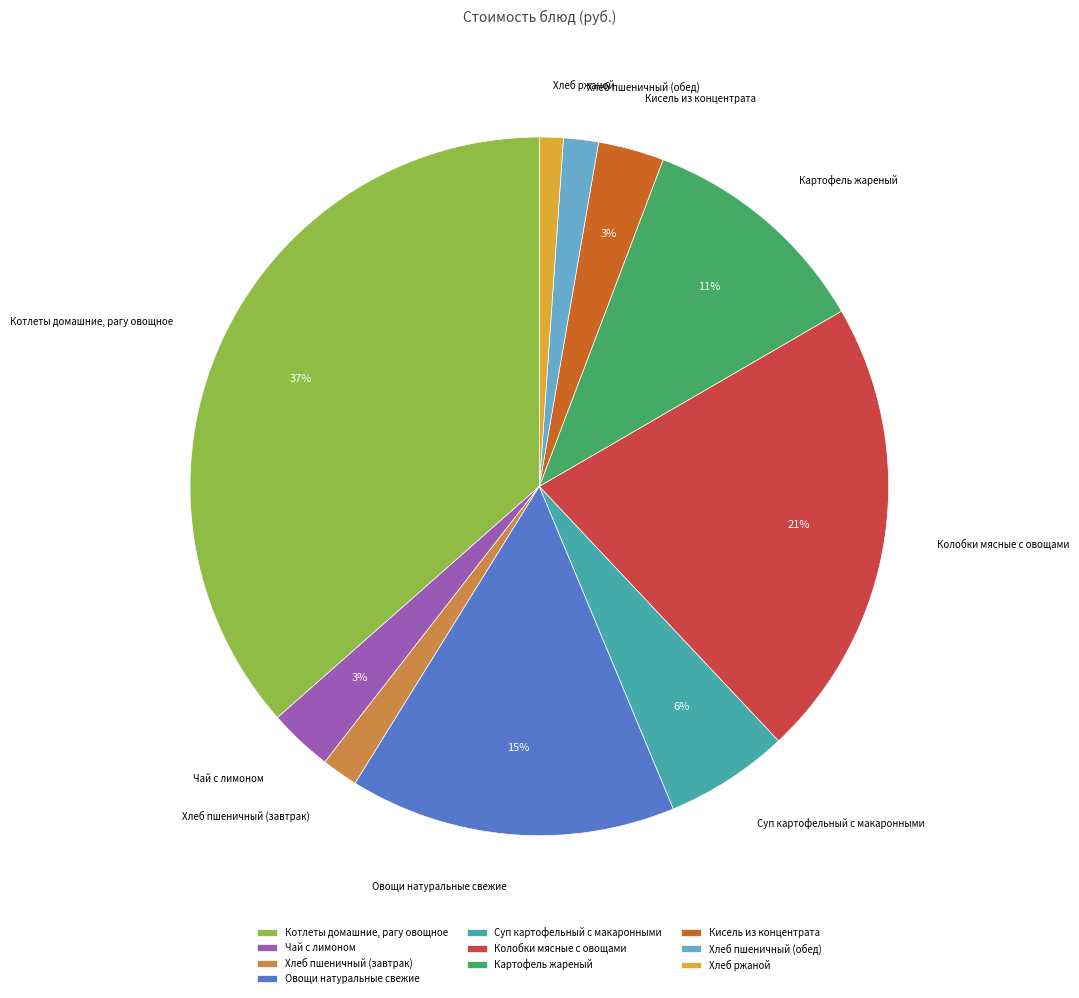

To the nearest percent, what is the combined percentage of Картофель жареный and Кисель из концентрата?

14%